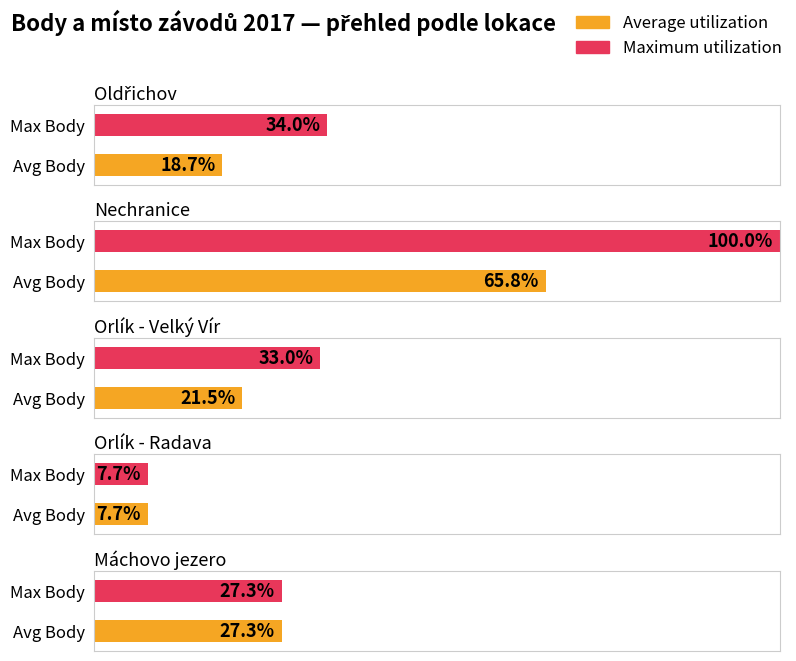

Between Oldřichov and Oldřichov, which is larger?

Oldřichov